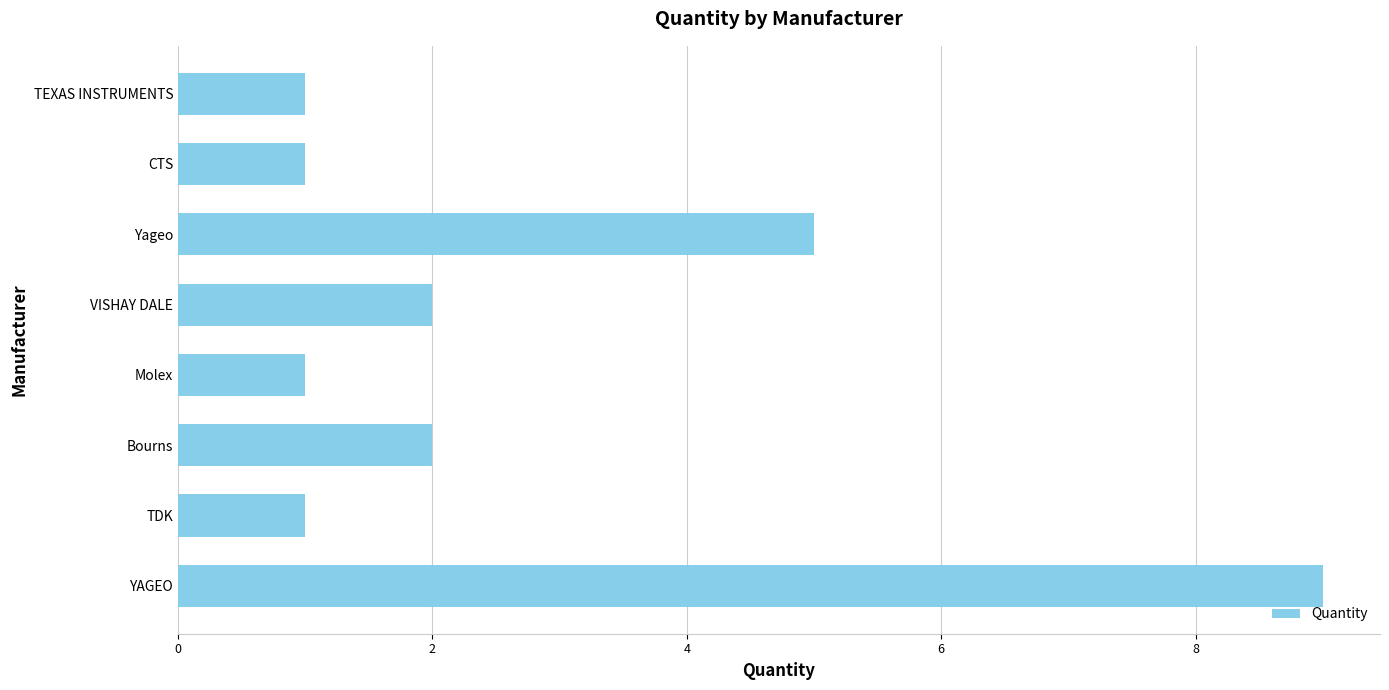

What is the difference between the second highest and second lowest values?

4